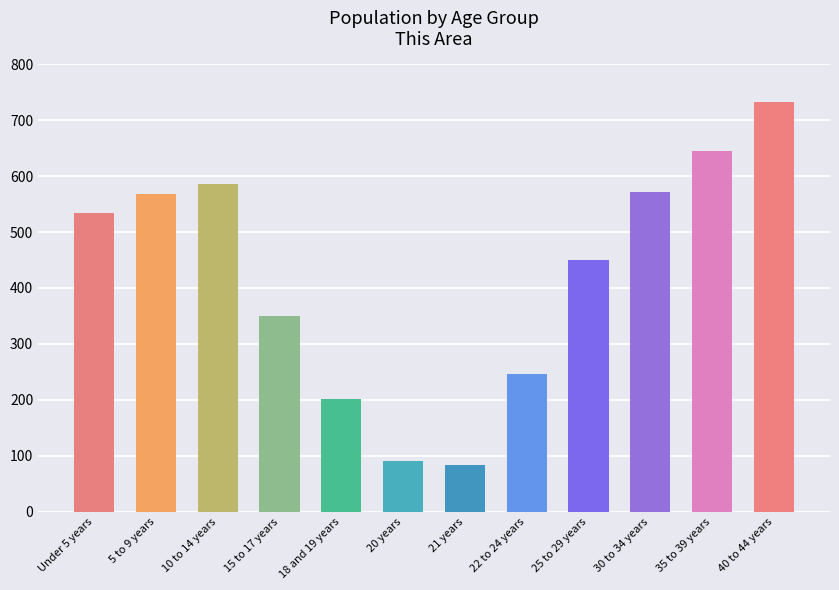

What is the change in value from 18 and 19 years to 21 years?

-119